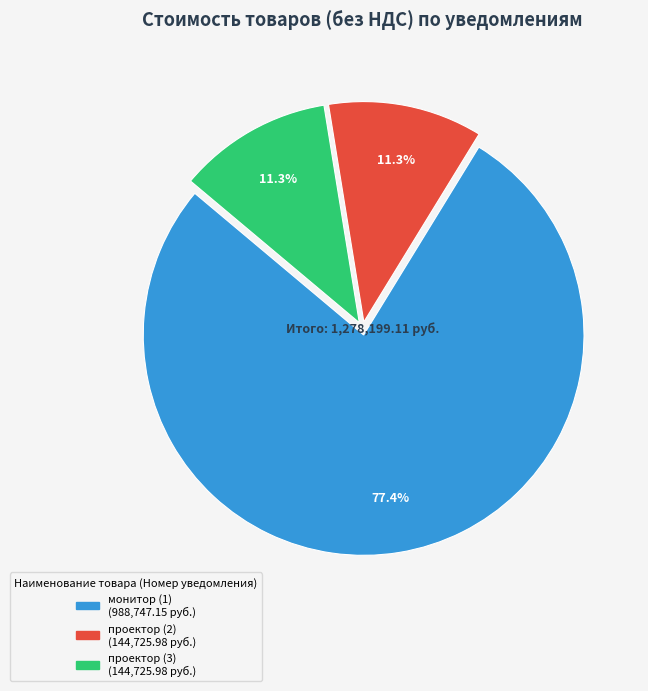

Which category has the biggest portion of the pie?

монитор (1)